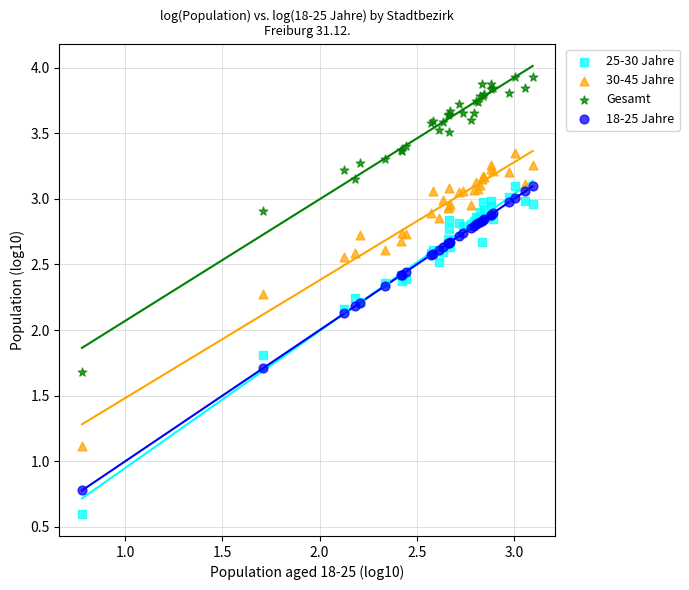

Which series contains the highest Y value?

Gesamt